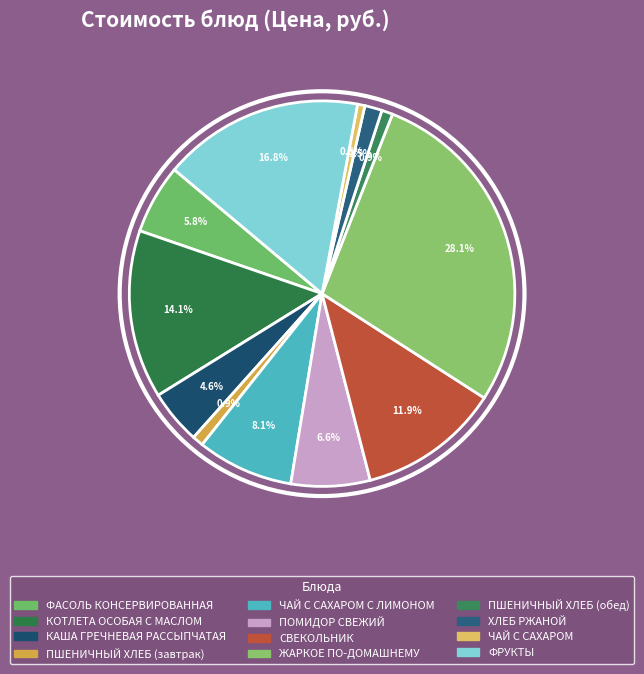

How many slices are in this pie chart?

12